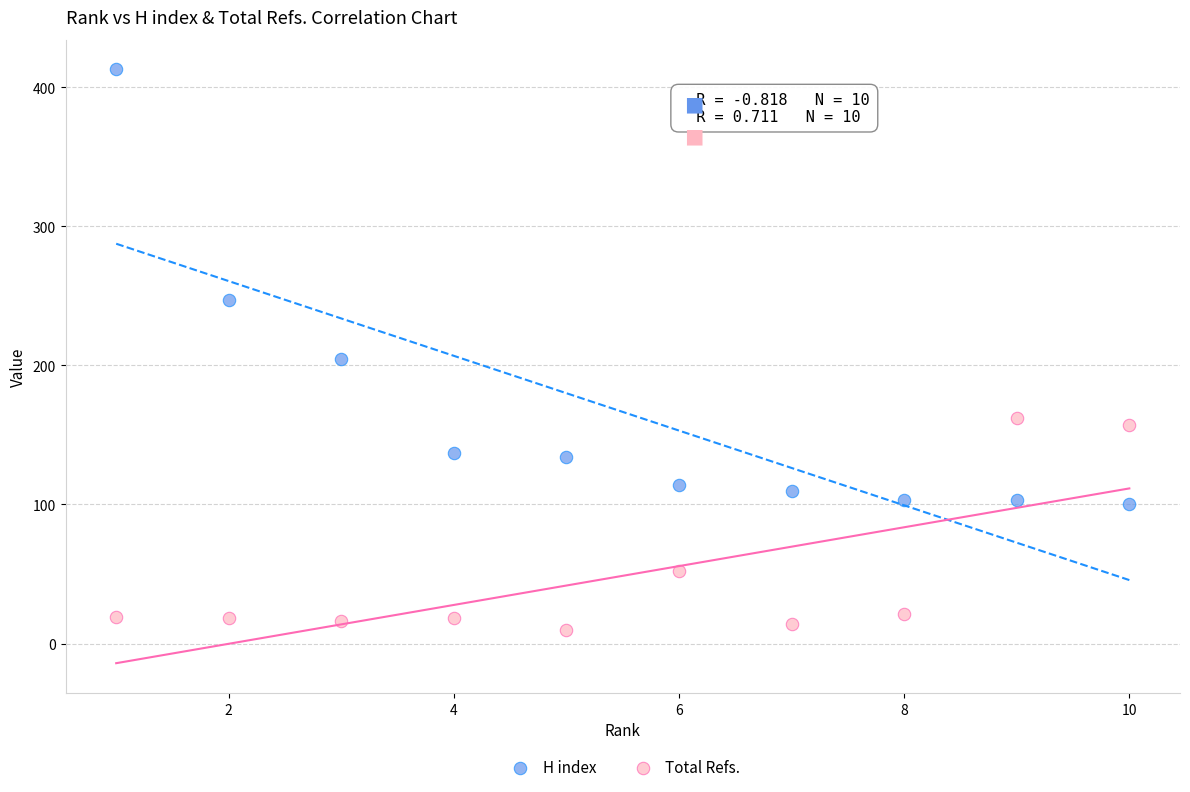

Which series reaches the minimum Y coordinate?

Total Refs.